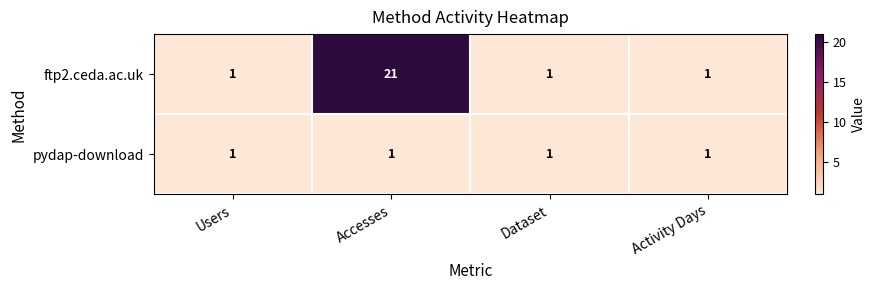

Reading left to right, what are all the values shown in this chart?

ftp2.ceda.ac.uk: Users=1	Accesses=21	Dataset=1	Activity Days=1
pydap-download: Users=1	Accesses=1	Dataset=1	Activity Days=1